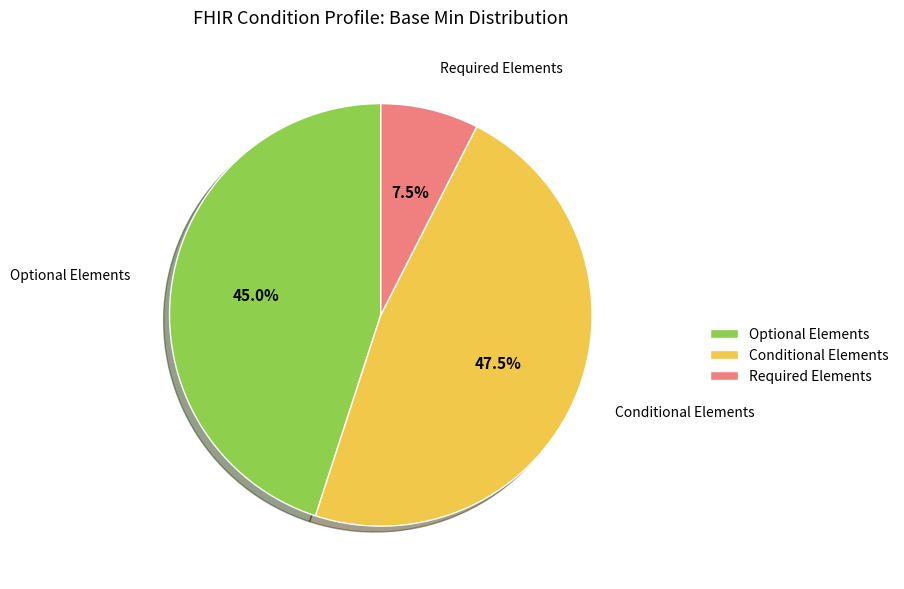

Which slice is the smallest?

Required Elements